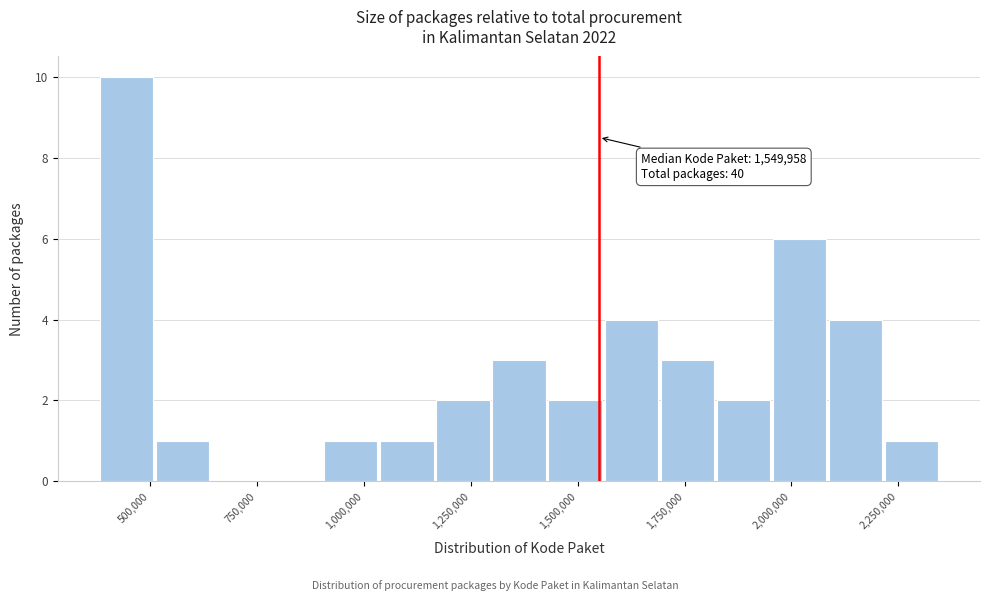

Read against the x-axis, roughly where is the centre of the tallest bar?

450000